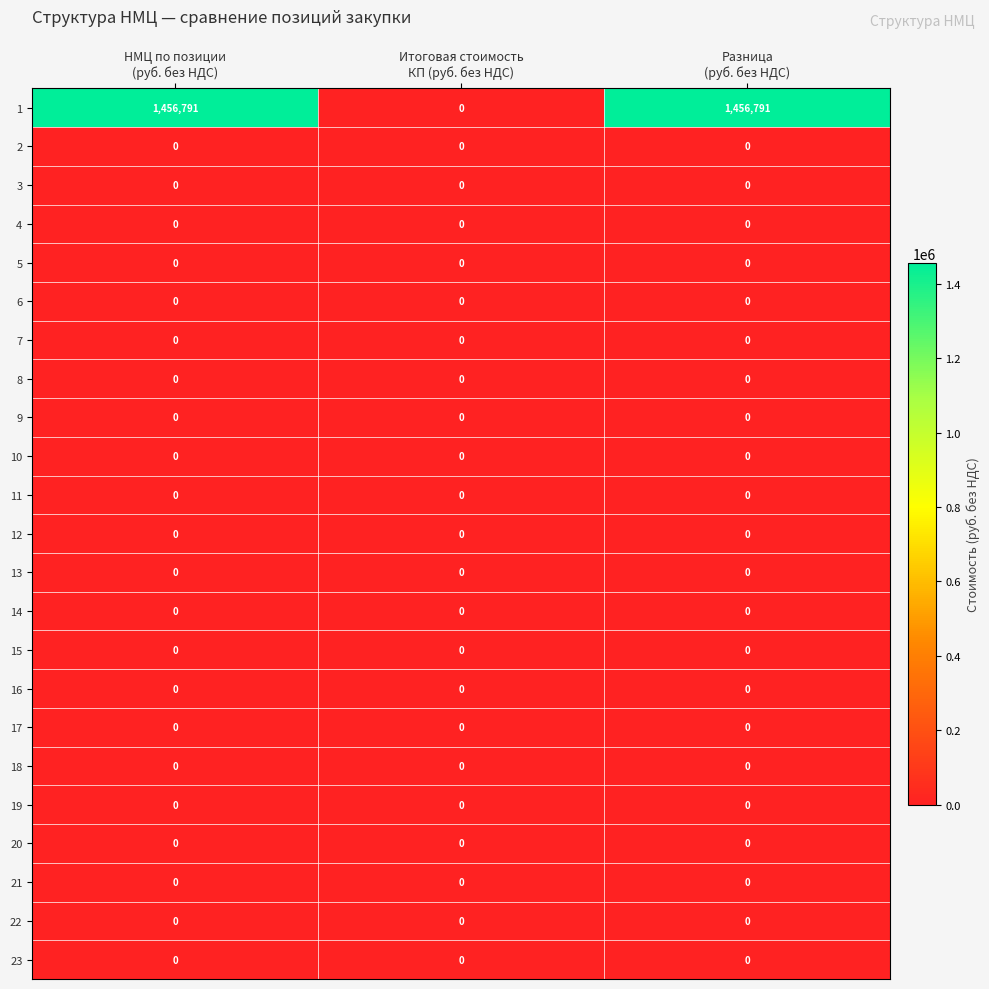

What is the maximum value shown in the chart?

1456791